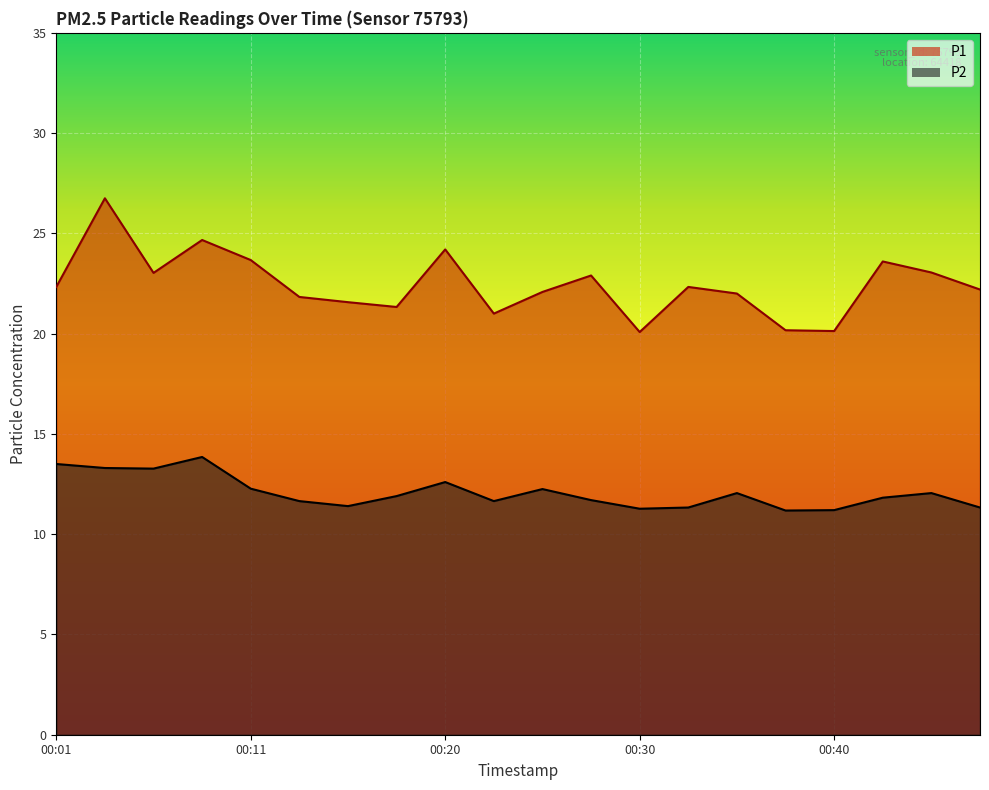

What is the smallest value displayed?

11.2